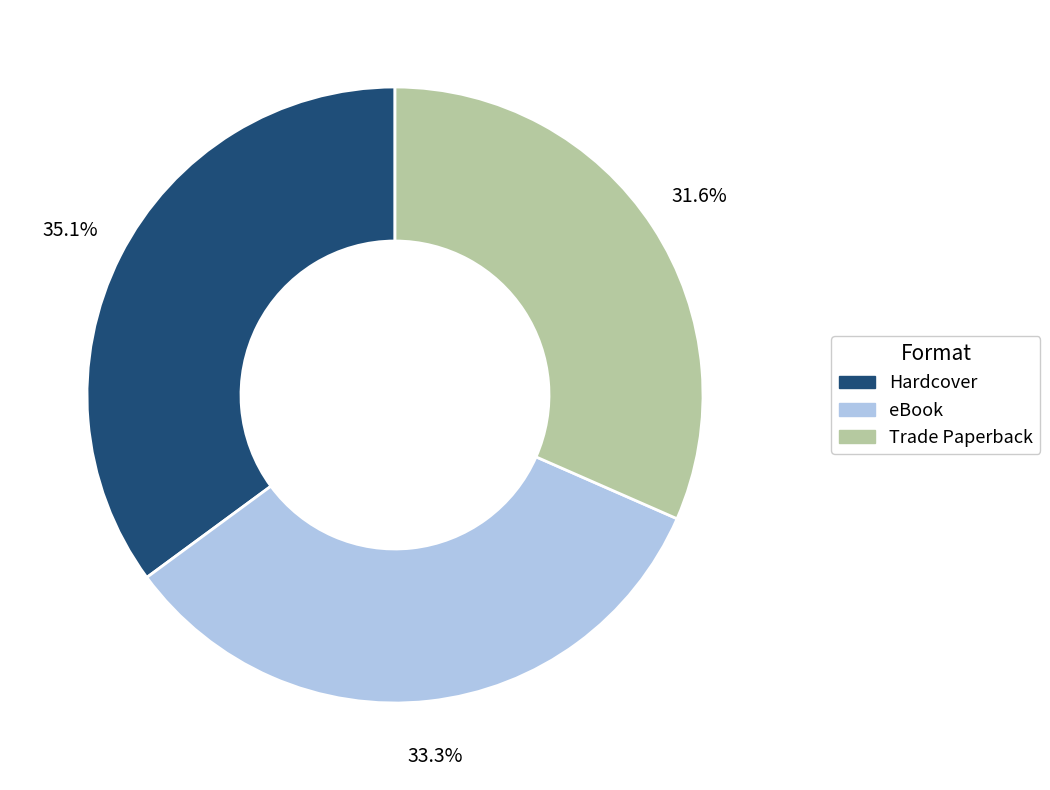

Rank the categories by value from highest to lowest.

Hardcover, eBook, Trade Paperback